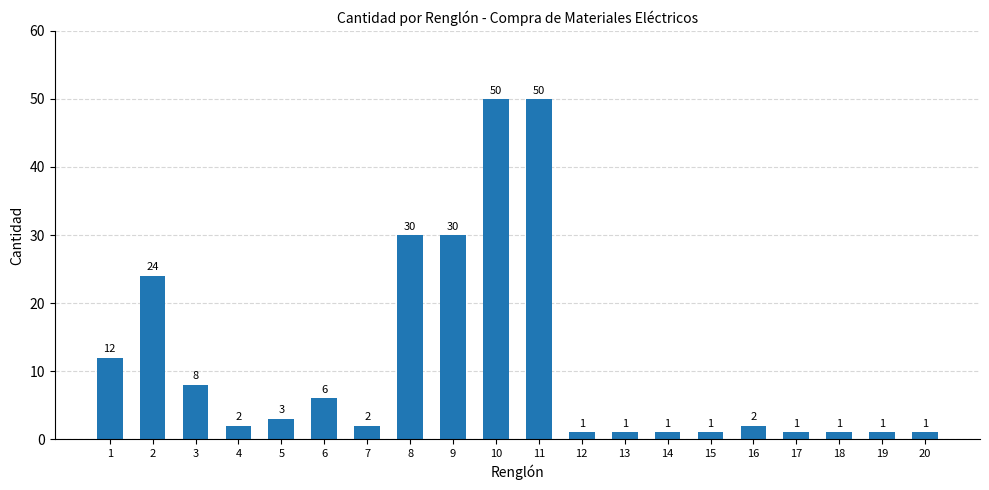

Which has a higher value, 18 or 7?

7